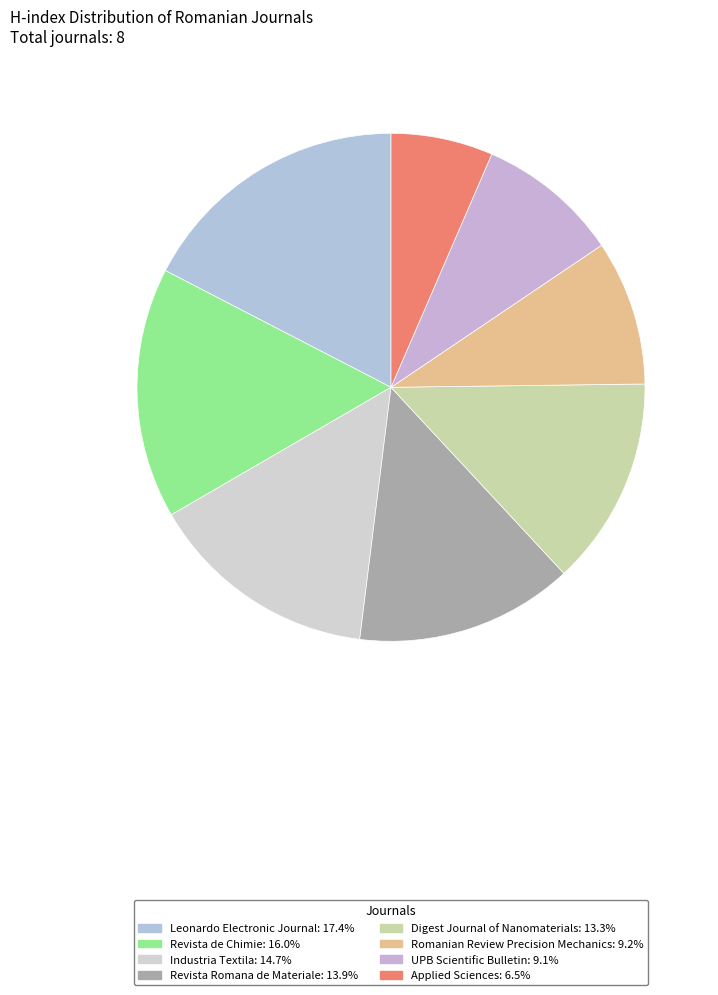

What is the change in value from Revista Romana de Materiale to UPB Scientific Bulletin?

-81